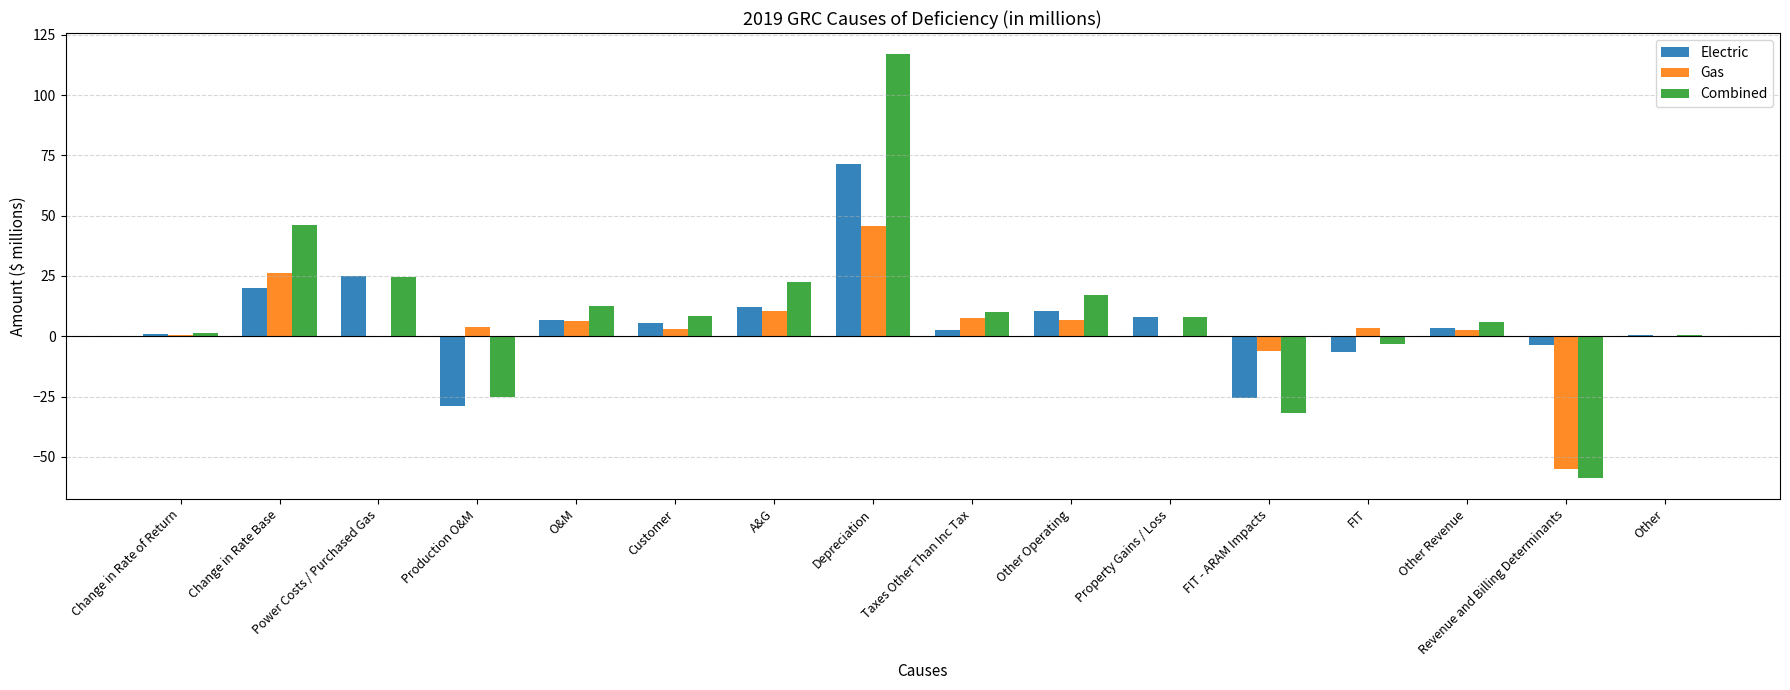

Read the Combined value at Other Revenue.

6.1